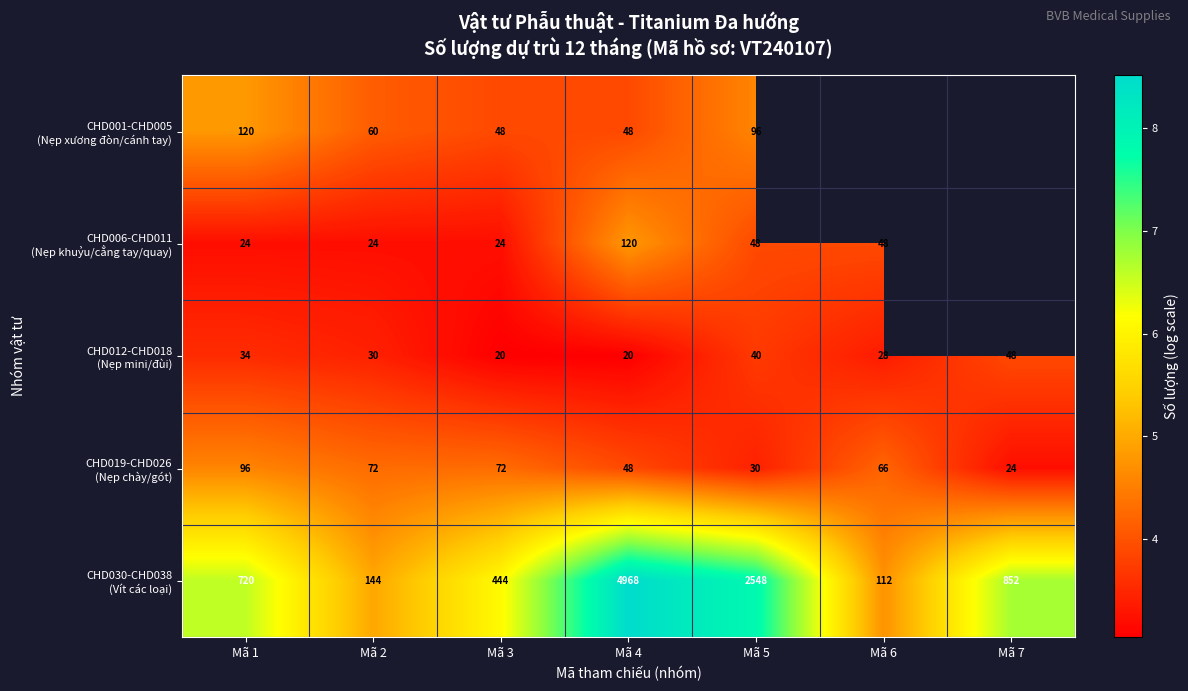

At which category is the sum across all series the highest?

Mã 4